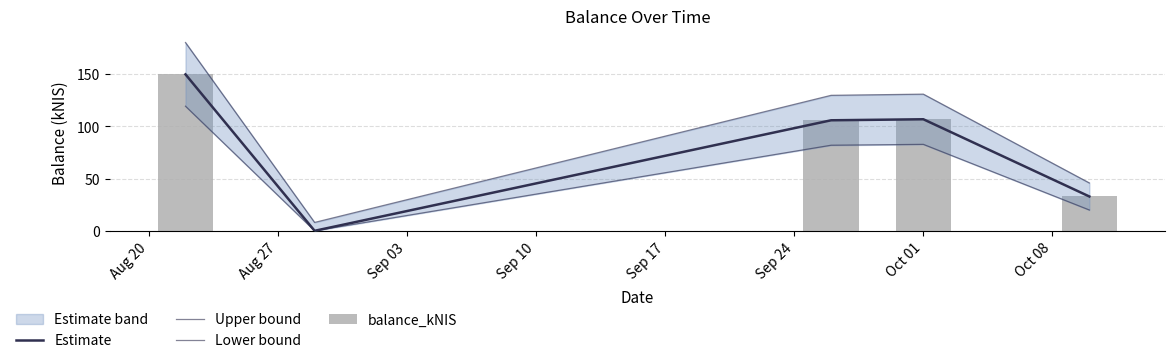

What is the difference between the maximum and minimum values in the Estimate series?

149.5